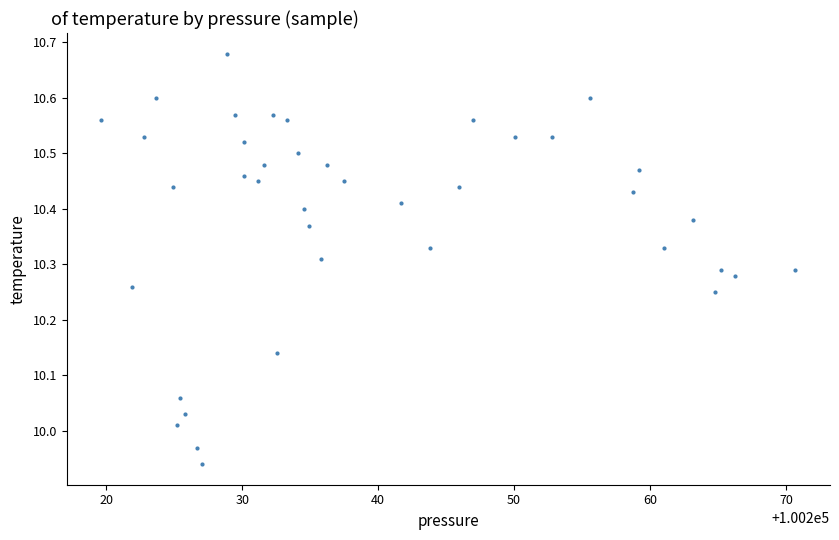

What is the range of X values (max minus min)?

51.1